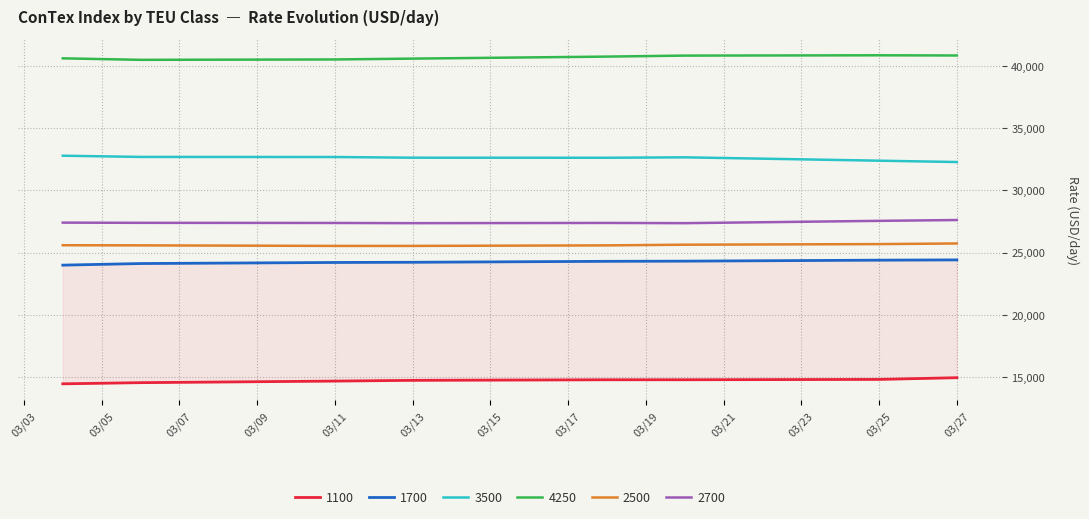

Does the chart display data point markers on the line(s)?

No